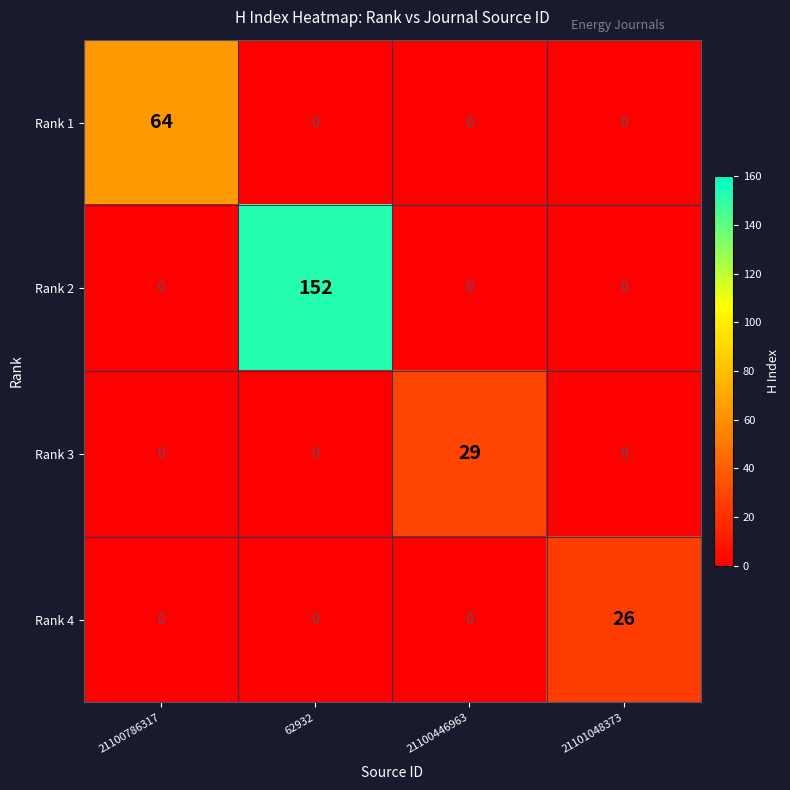

List the series in order of their peak value, highest first.

Rank 2, Rank 1, Rank 3, Rank 4